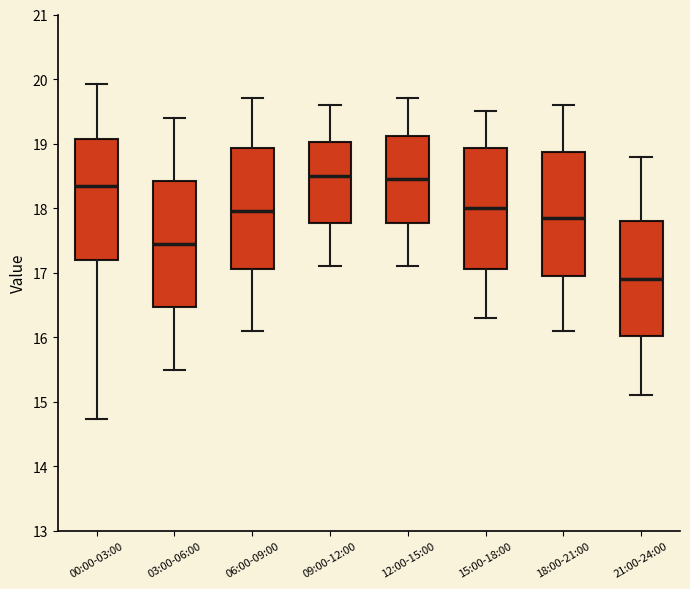

Where does the median line of the box for 21:00-24:00 sit on the y-axis? The values are not printed on the chart, so give them approximately, as read against the axis.

16.9